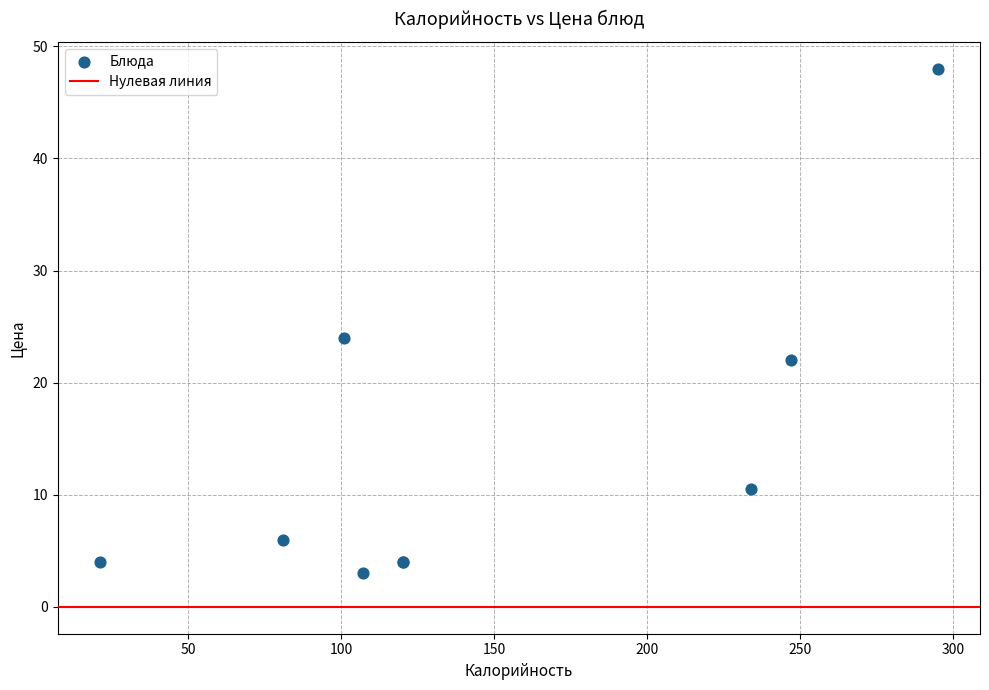

What Y value in the scatter plot is closest to 25?

24.0